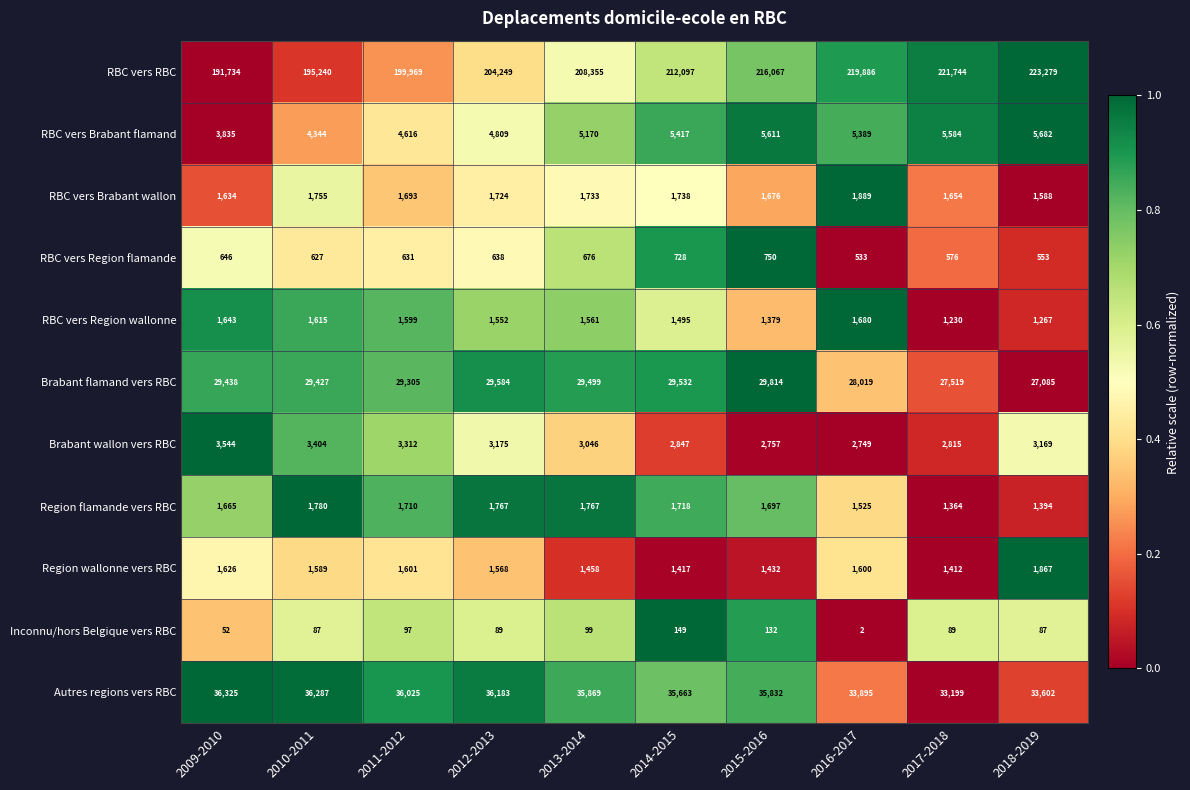

Where does the RBC vers Region wallonne series first go above 1561?

2009-2010